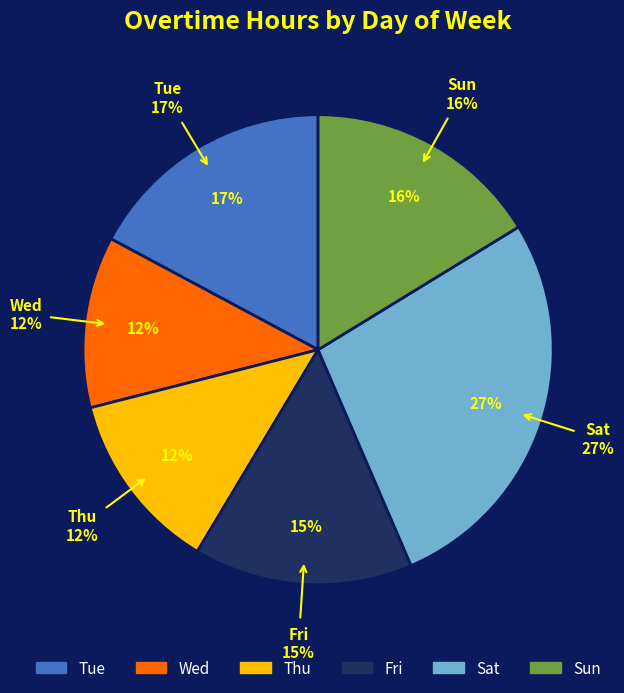

Combined, what portion of the pie is Mon and Thu?

12.4%